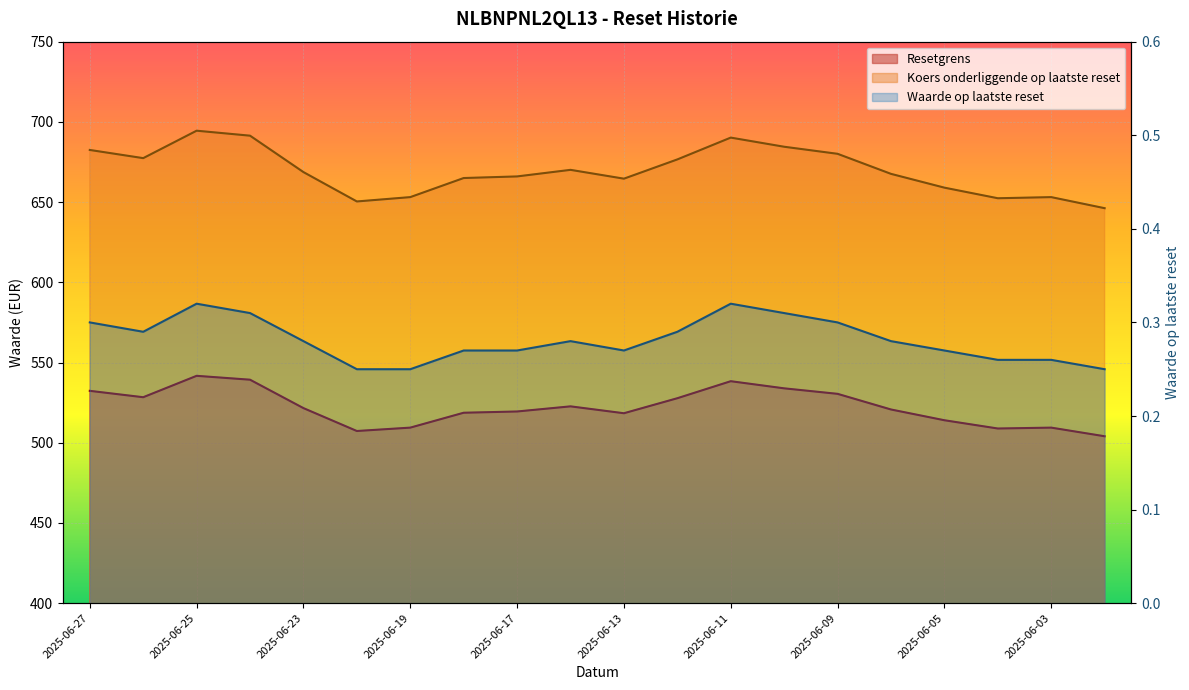

The Koers onderliggende op laatste reset series shows 664.6 at 2025-06-13. True or false?

True